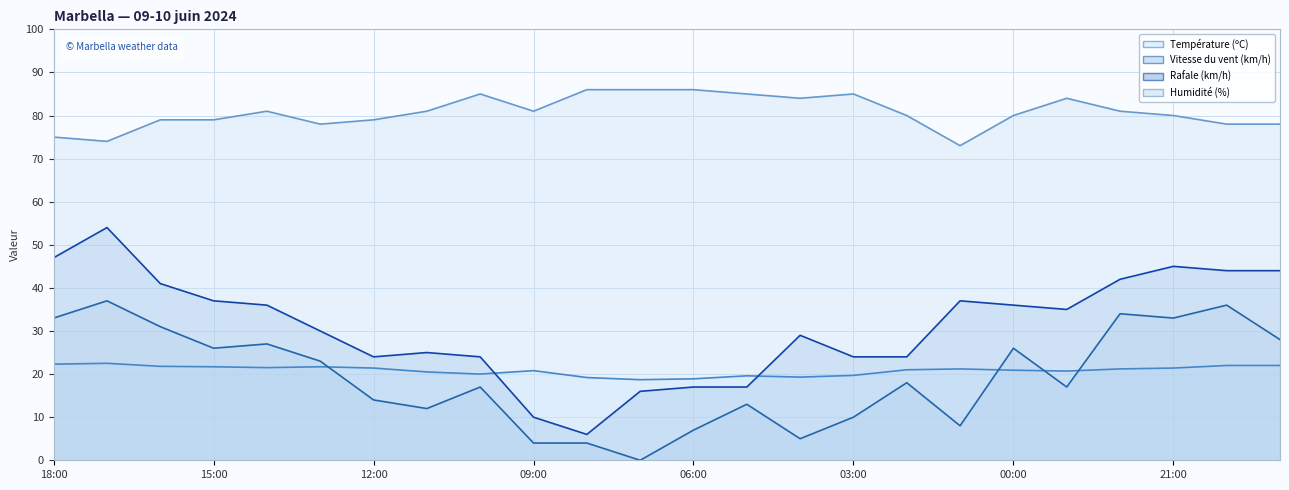

What is the label of the 12th point from the left?

11